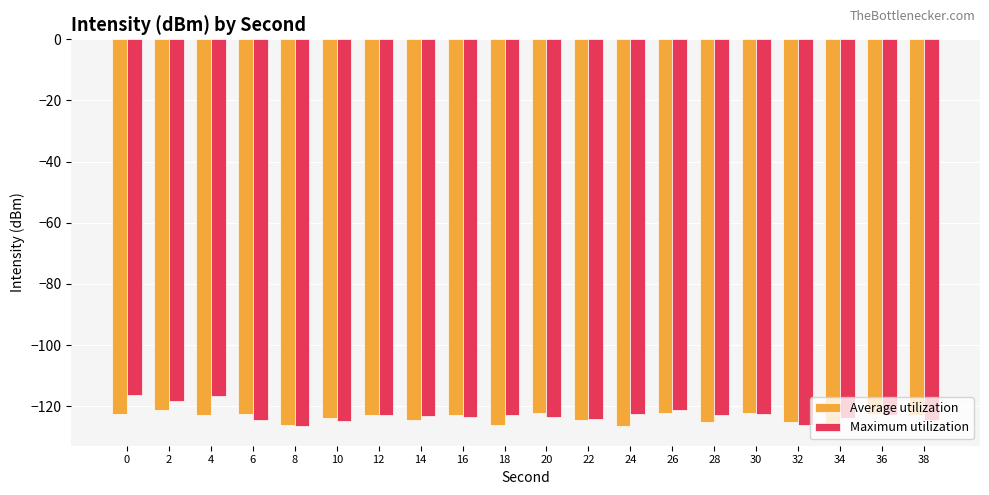

True or false: Maximum utilization has a value of -123.3 at 14.

True